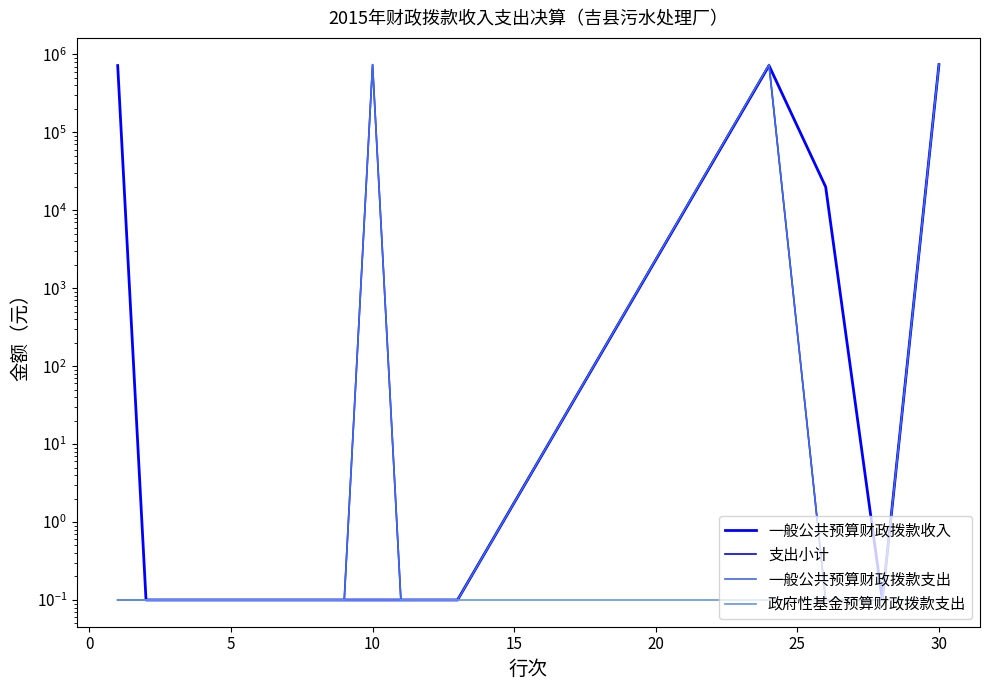

Reading right to left, extract all data points from this chart.

一般公共预算财政拨款收入: 739293.9	0.1	19969.0	719324.9	0.1	0.1	0.1	0.1	0.1	0.1	0.1	0.1	0.1	0.1	0.1	0.1	719324.9
支出小计: 739293.9	0.1	0.1	739293.9	0.1	0.1	0.1	739293.9	0.1	0.1	0.1	0.1	0.1	0.1	0.1	0.1	0.1
一般公共预算财政拨款支出: 739293.9	0.1	0.1	739293.9	0.1	0.1	0.1	739293.9	0.1	0.1	0.1	0.1	0.1	0.1	0.1	0.1	0.1
政府性基金预算财政拨款支出: 0.1	0.1	0.1	0.1	0.1	0.1	0.1	0.1	0.1	0.1	0.1	0.1	0.1	0.1	0.1	0.1	0.1